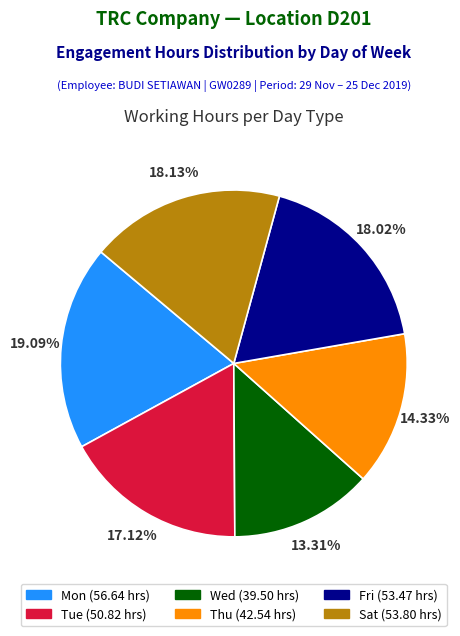

Is there a majority slice in this chart?

No